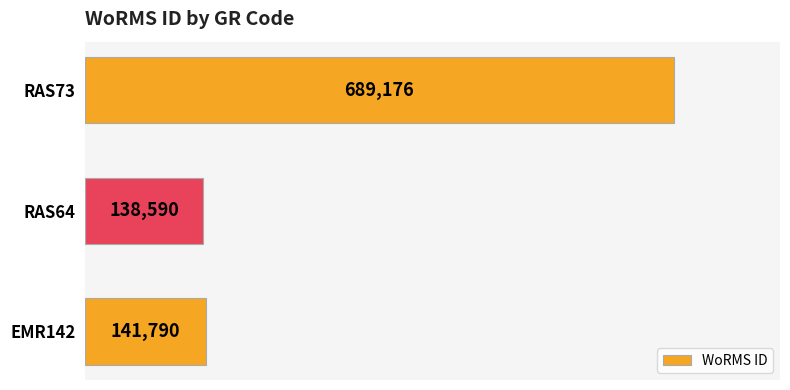

What is the difference between the second highest and minimum values?

3200